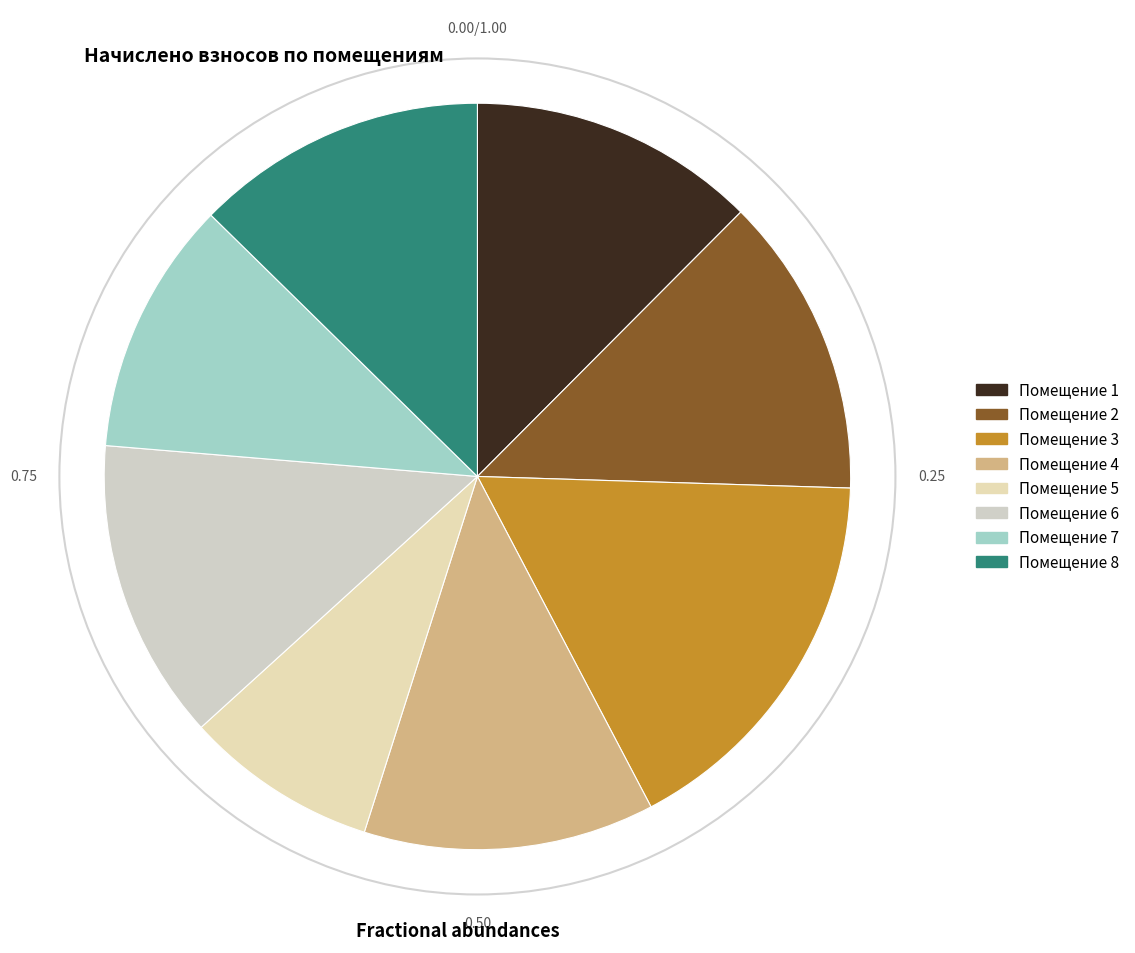

Is there any slice that represents more than half of the pie?

No